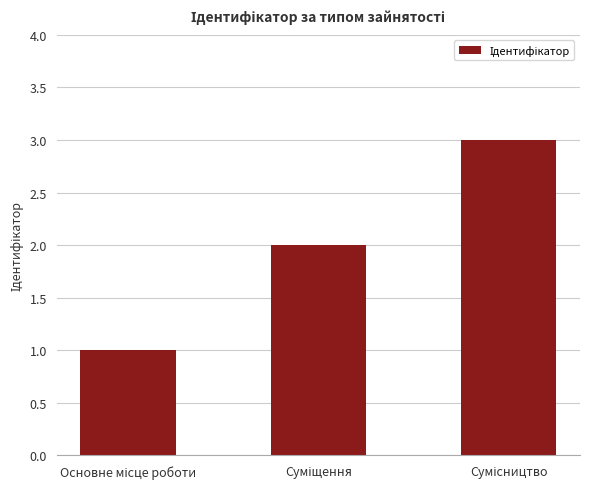

What is the greatest value displayed?

3